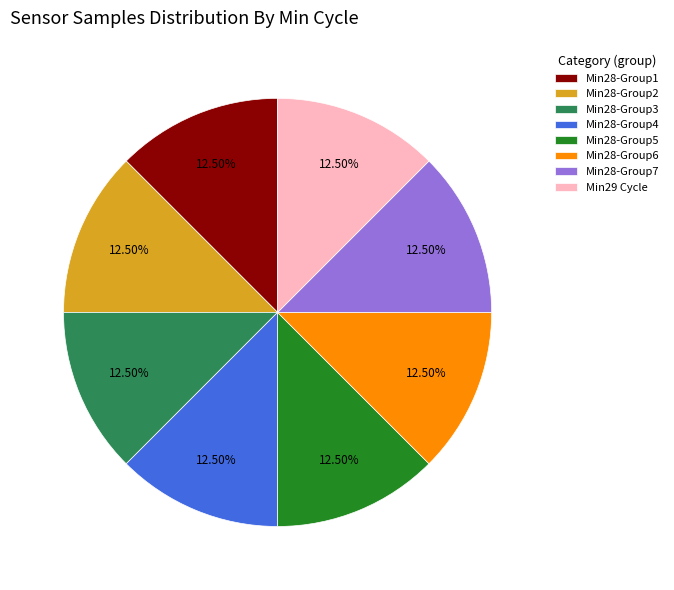

Is there a majority slice in this chart?

No